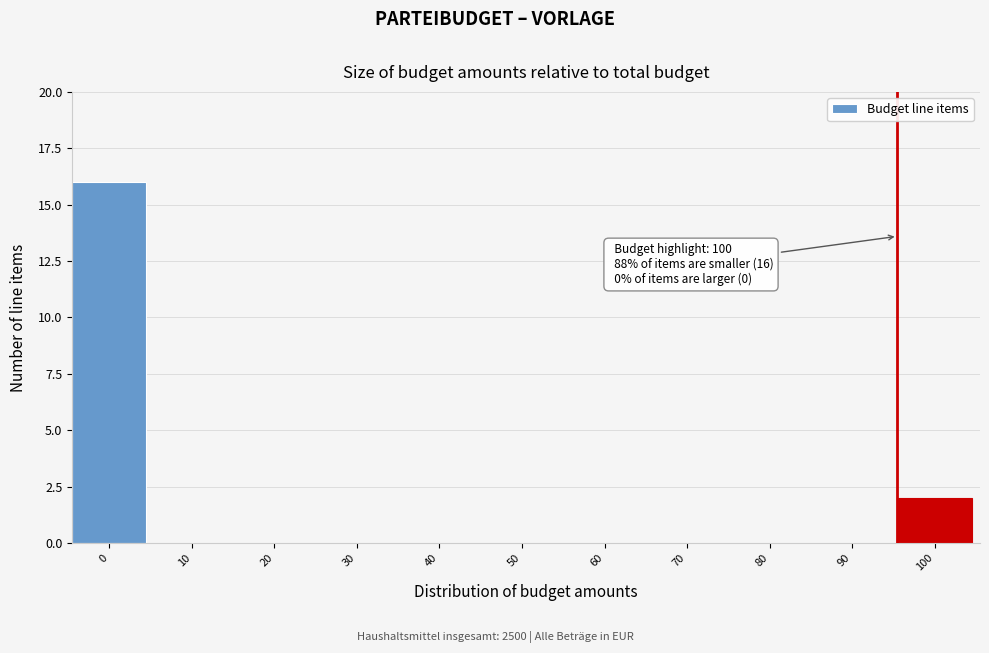

Reading right to left, what are all the values shown in this chart?

100=2	90=0	80=0	70=0	60=0	50=0	40=0	30=0	20=0	10=0	0=16